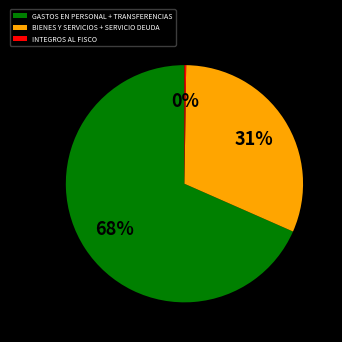

Which category accounts for the majority?

GASTOS EN PERSONAL + TRANSFERENCIAS